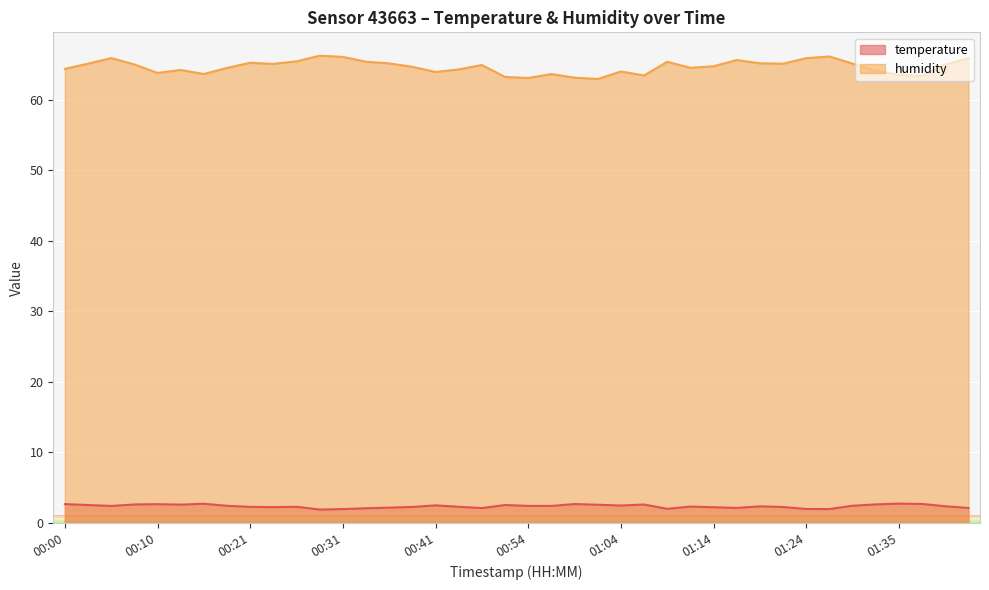

Which series has the largest total across all categories?

humidity